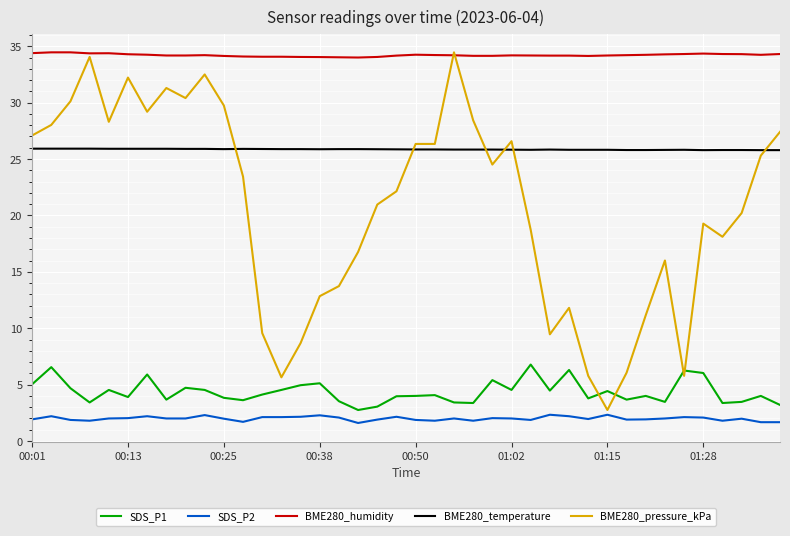

True or false: BME280_temperature and SDS_P2 cross at least once.

False